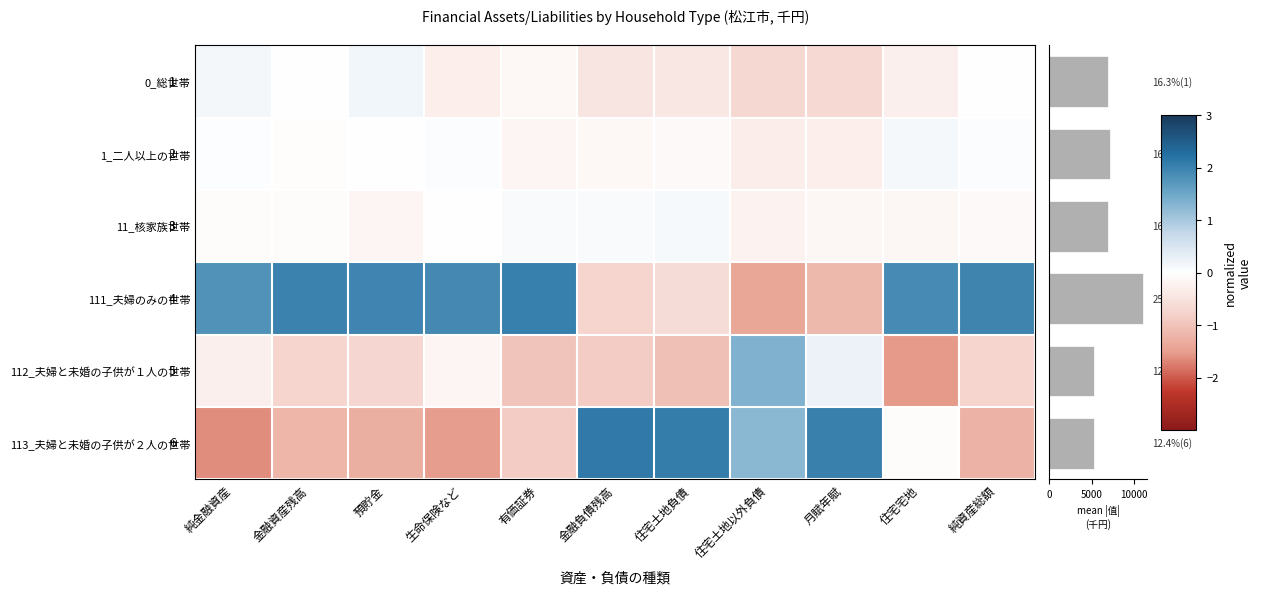

List the series in order of their peak value, highest first.

113_夫婦と未婚の子供が２人の世帯, 111_夫婦のみの世帯, 112_夫婦と未婚の子供が１人の世帯, 0_総世帯, 1_二人以上の世帯, 11_核家族世帯